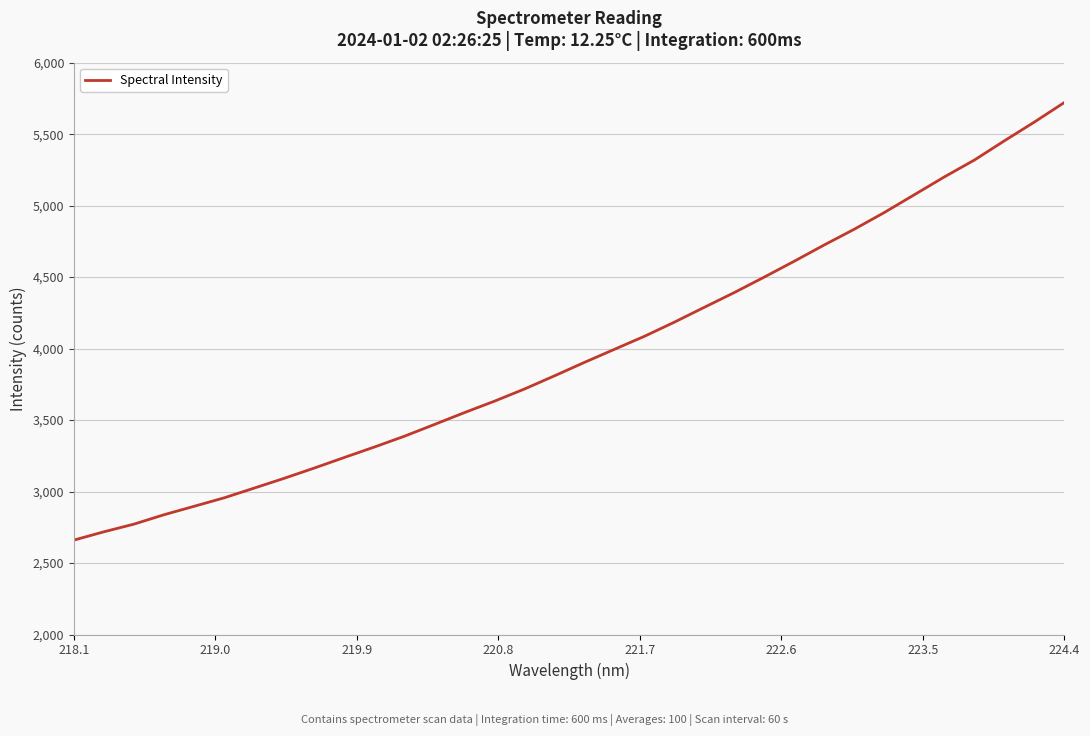

What is the difference between the maximum and minimum values?

3060.8